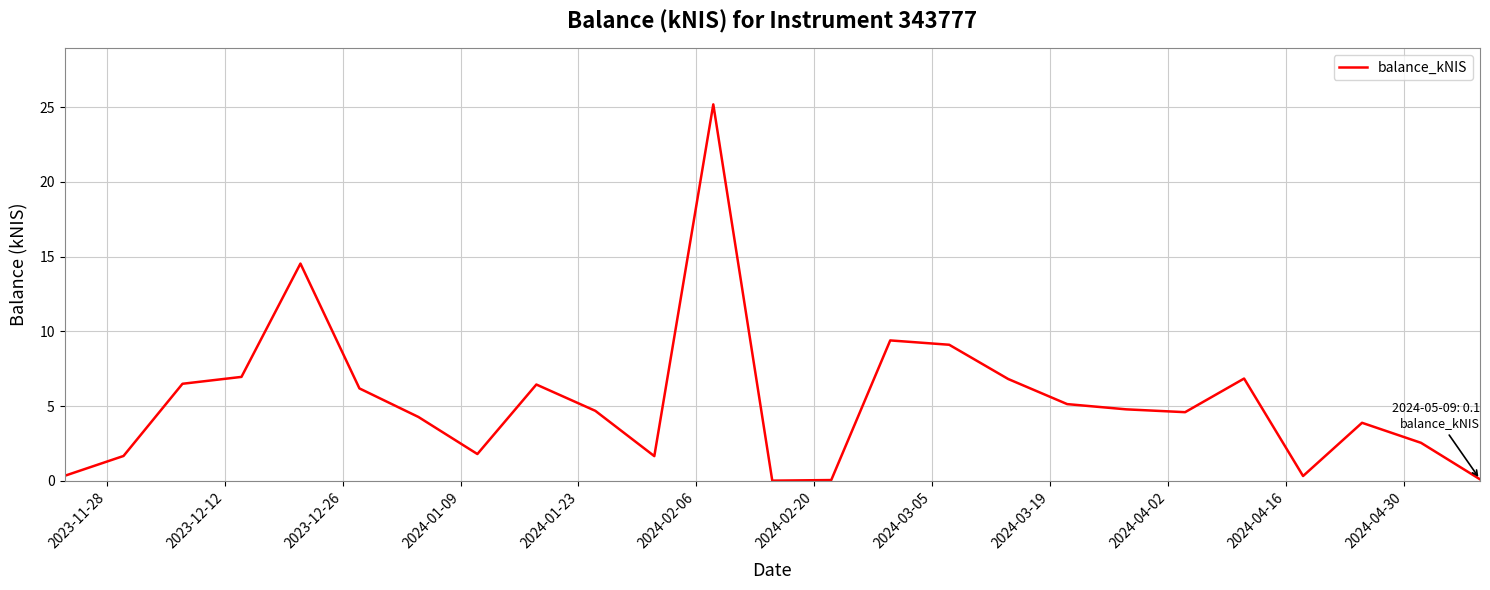

What is the maximum value shown in the chart?

25.2